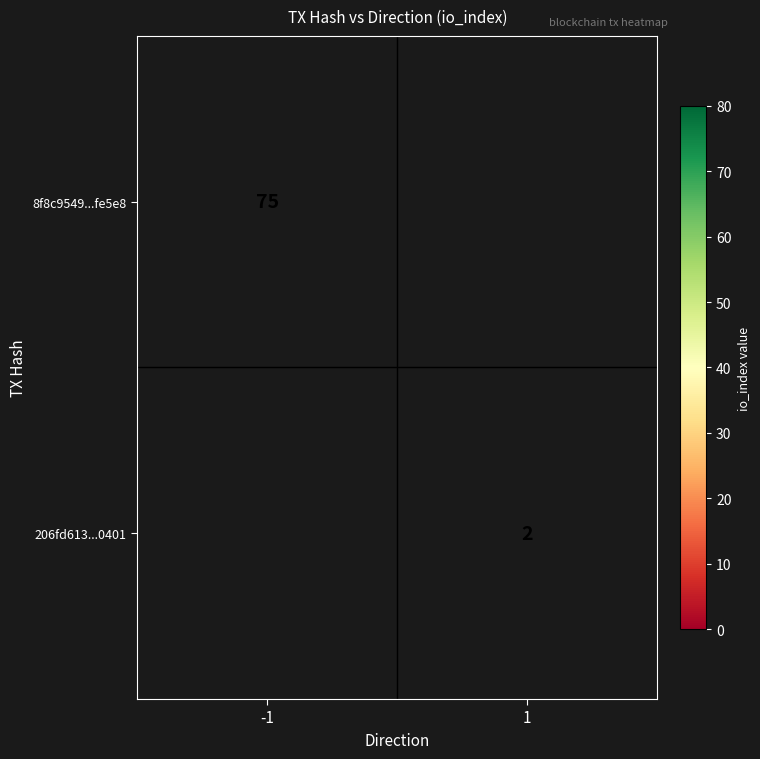

Which series has the widest spread of values?

8f8c9549...fe5e8